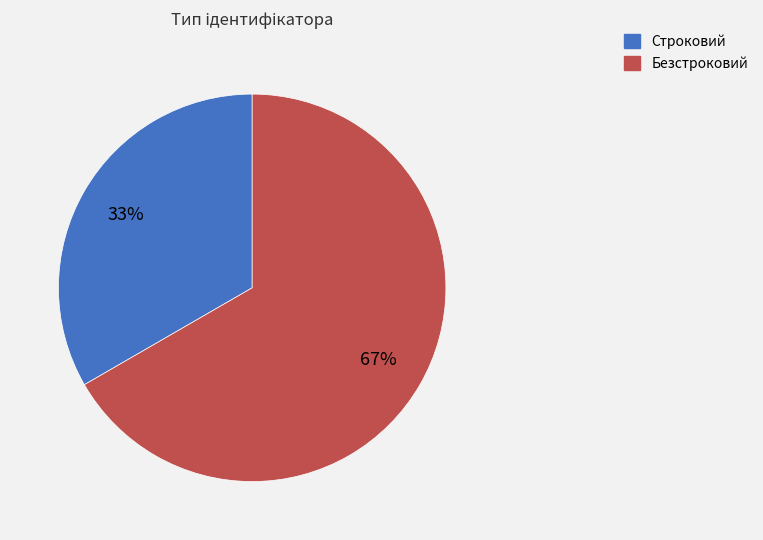

The Строковий slice represents 23% of the pie. True or false?

False